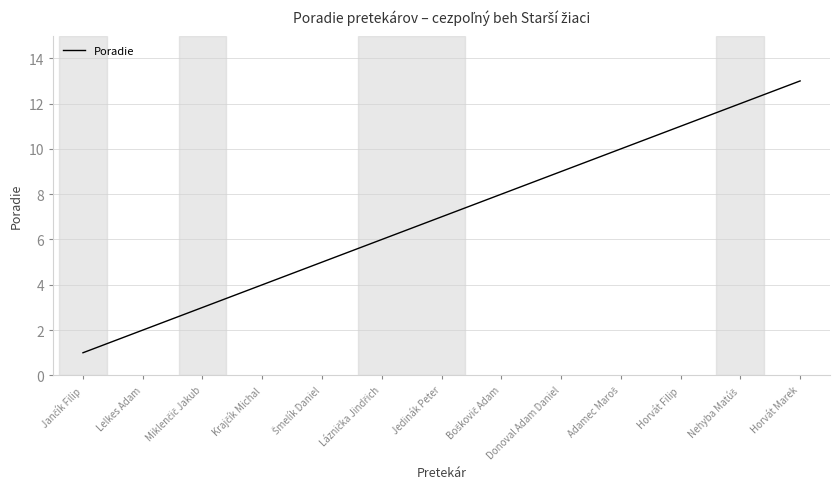

At which category does the chart reach its peak across all series?

Horvát Marek